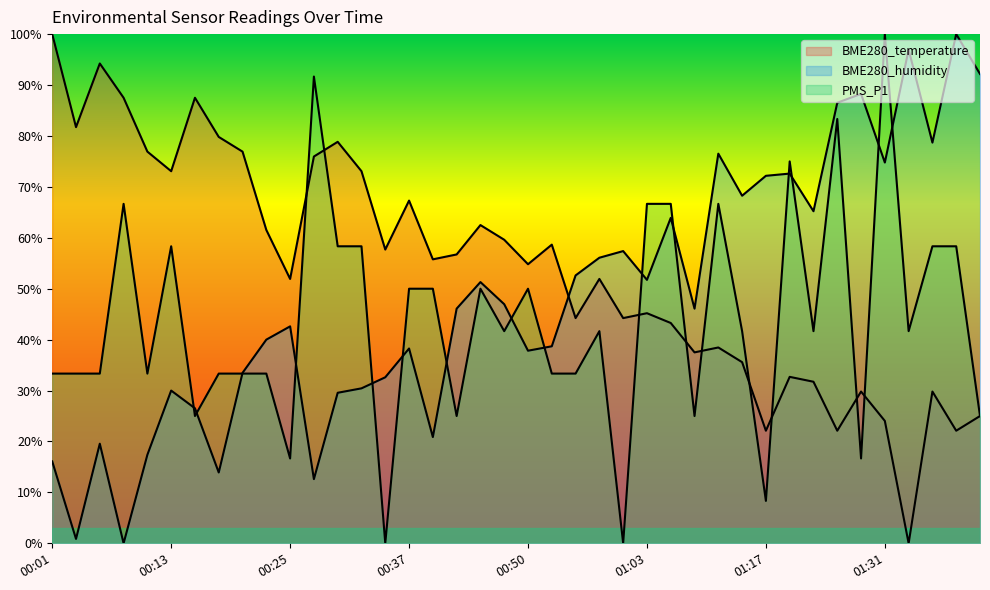

True or false: BME280_humidity has a value of 28.8 at 00:40.

False